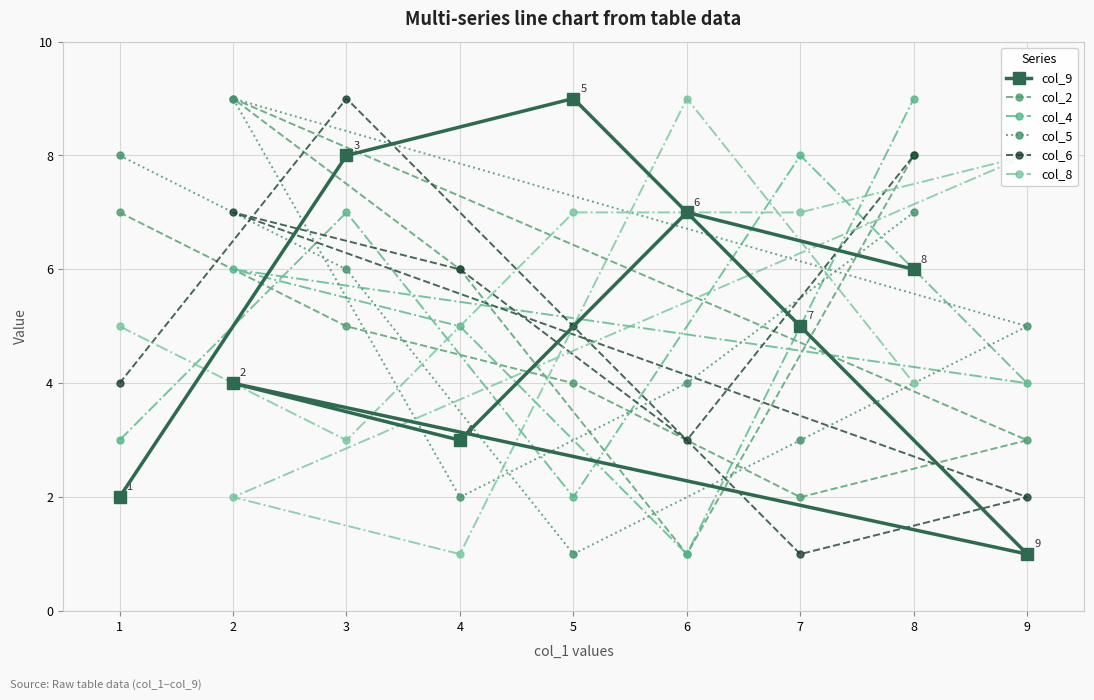

What is the sum of the col_2 values at 6 and 7?

3